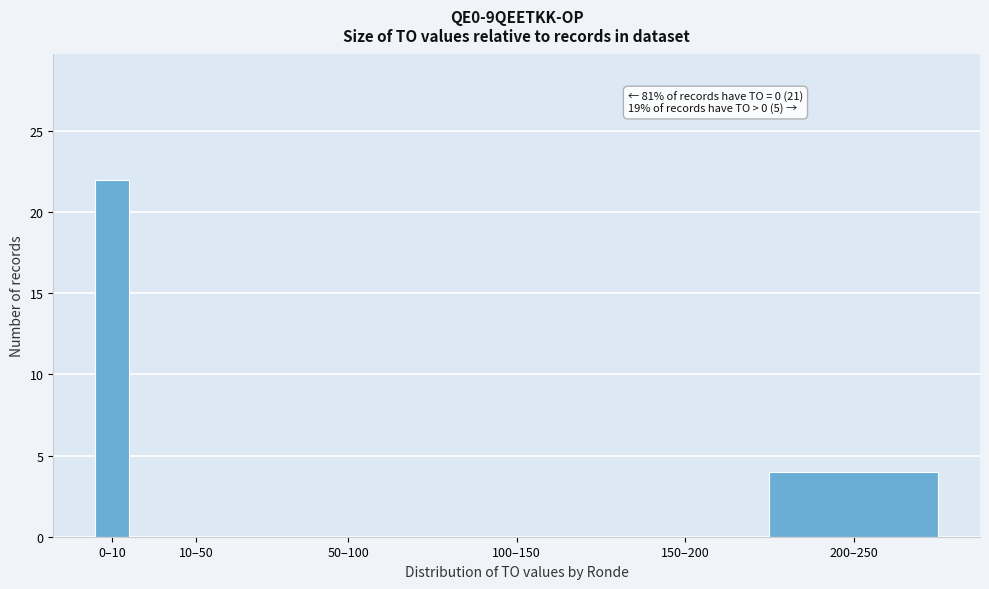

Reading left to right, list all the values displayed in this chart.

0–10=22	10–50=0	50–100=0	100–150=0	150–200=0	200–250=4